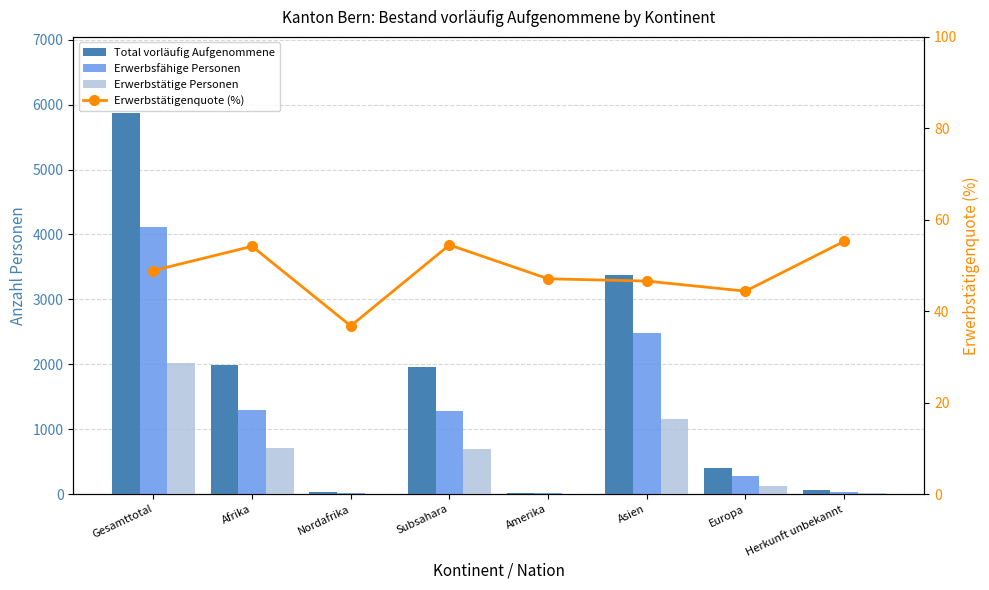

What is the label of the 8th bar from the left?

Herkunft unbekannt